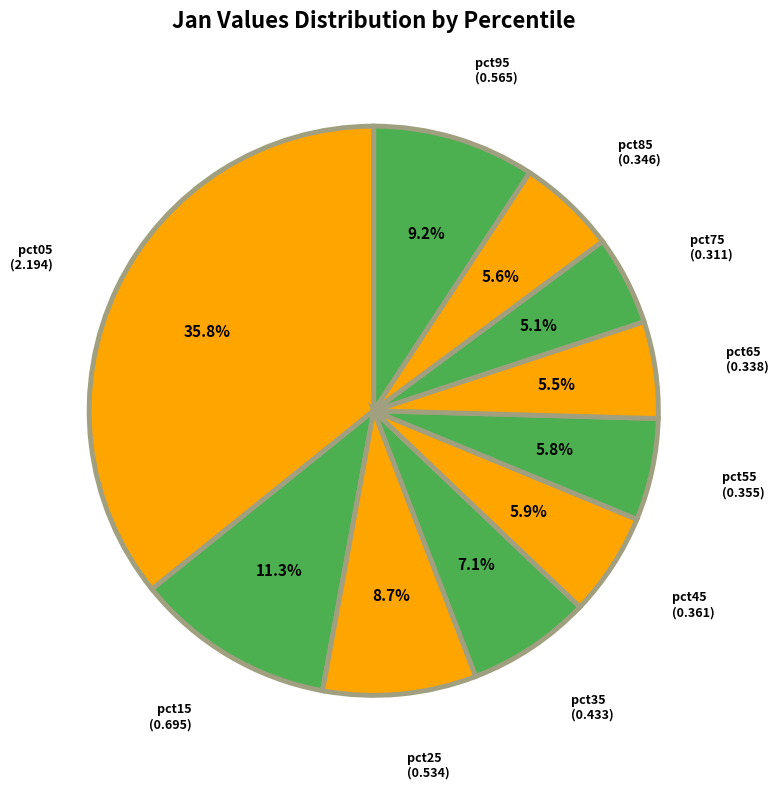

Which category has the smallest portion of the pie?

pct75